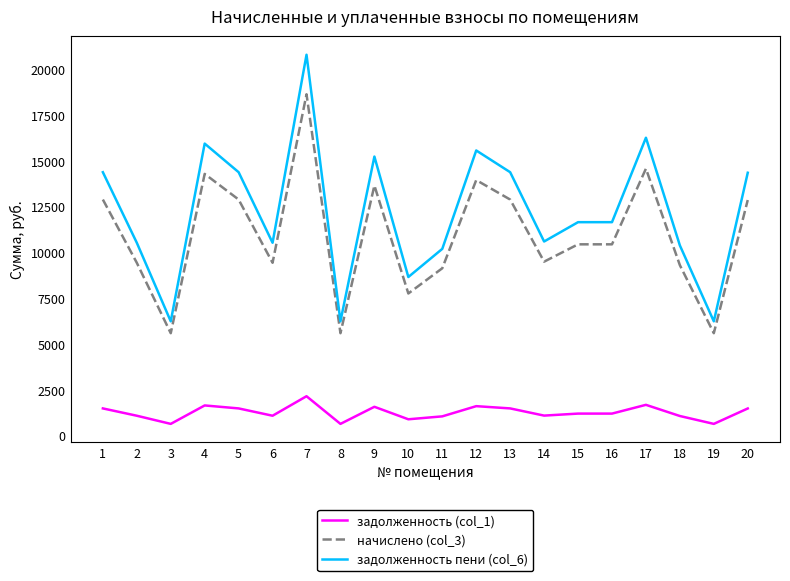

Which series has the largest range (max minus min)?

задолженность пени (col_6)